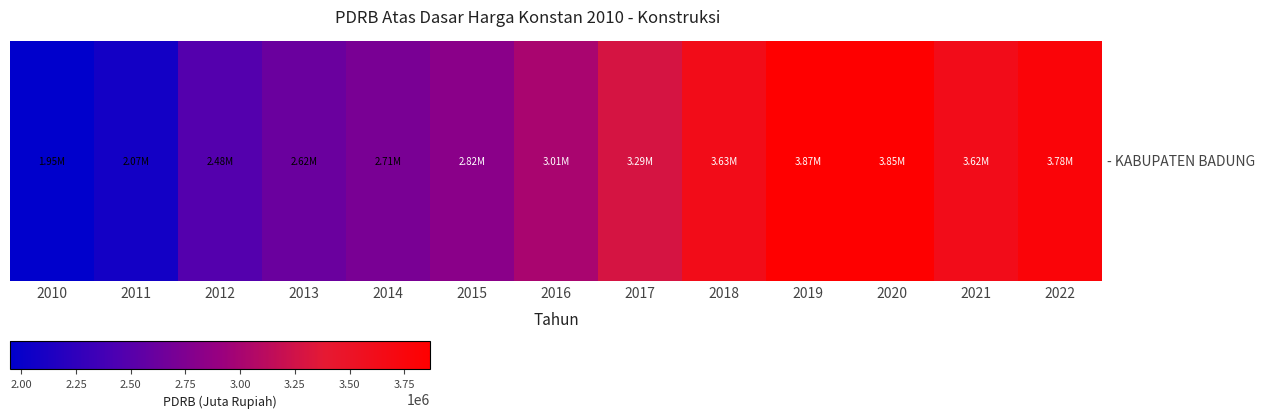

What is the approximate value at 2011?

2074421.4